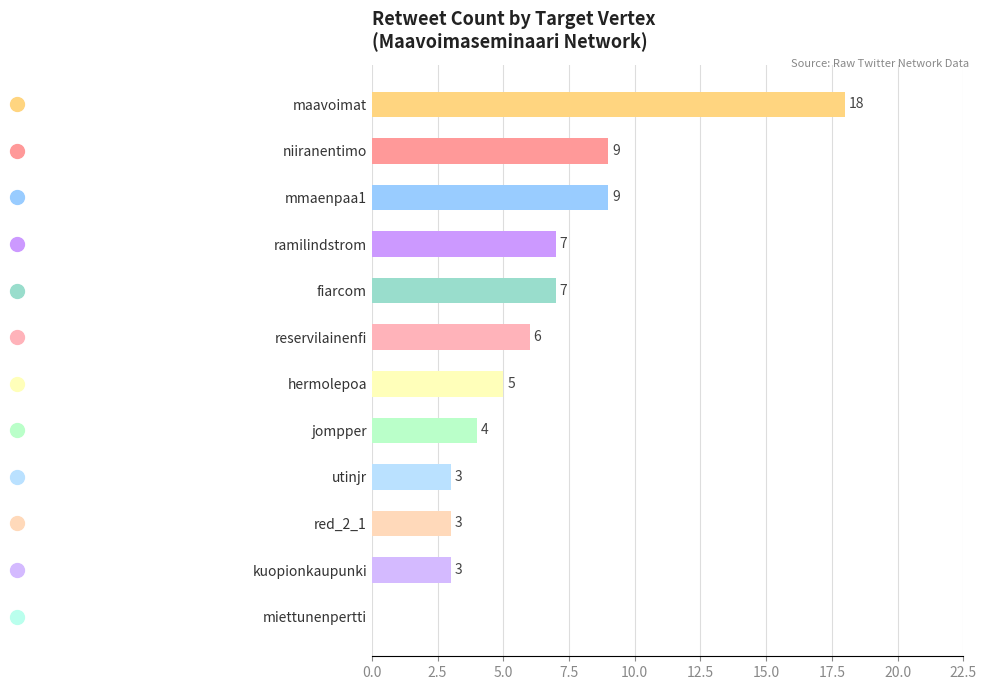

Read the value at ramilindstrom.

7